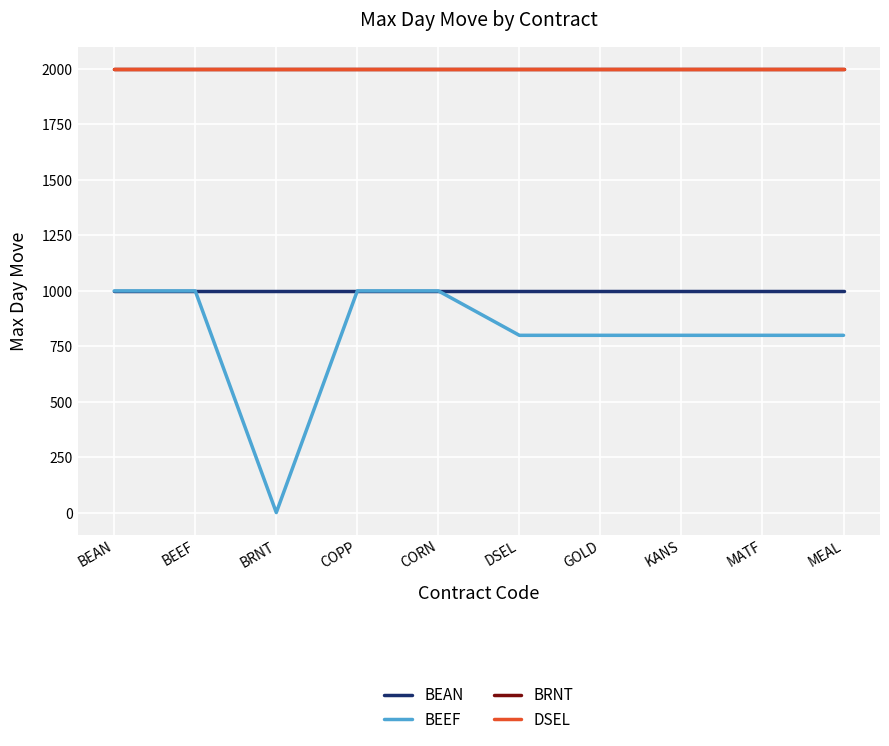

Between BEAN and GOLD, which series saw the biggest shift?

BEEF